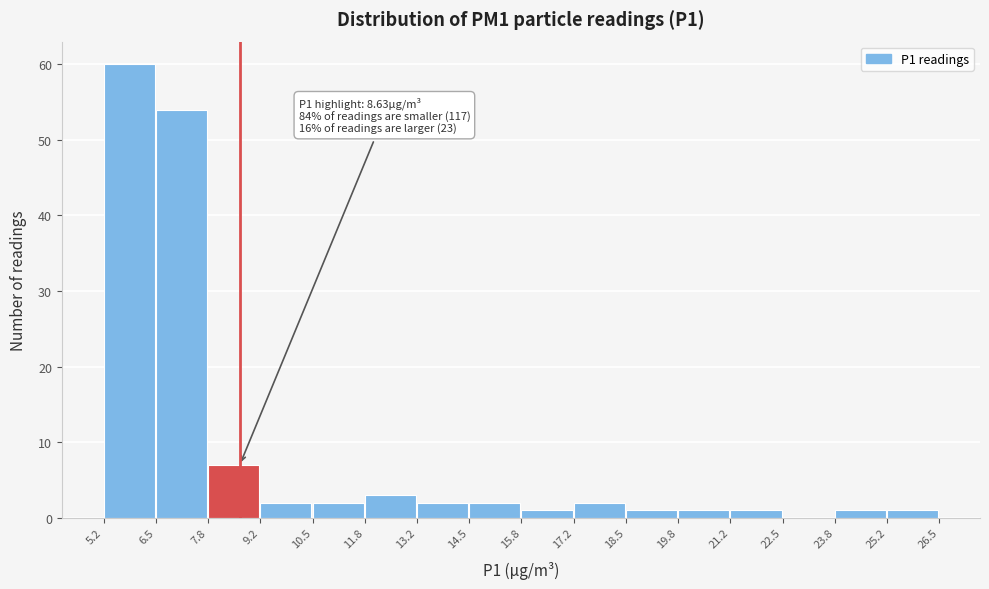

Which range on the x-axis has the tallest bar?

5.2 to 6.5